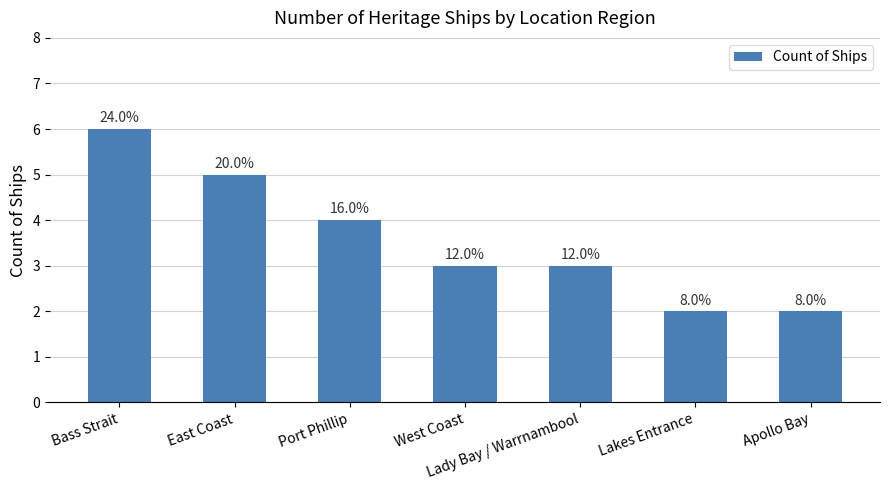

How many bars are there in total?

7